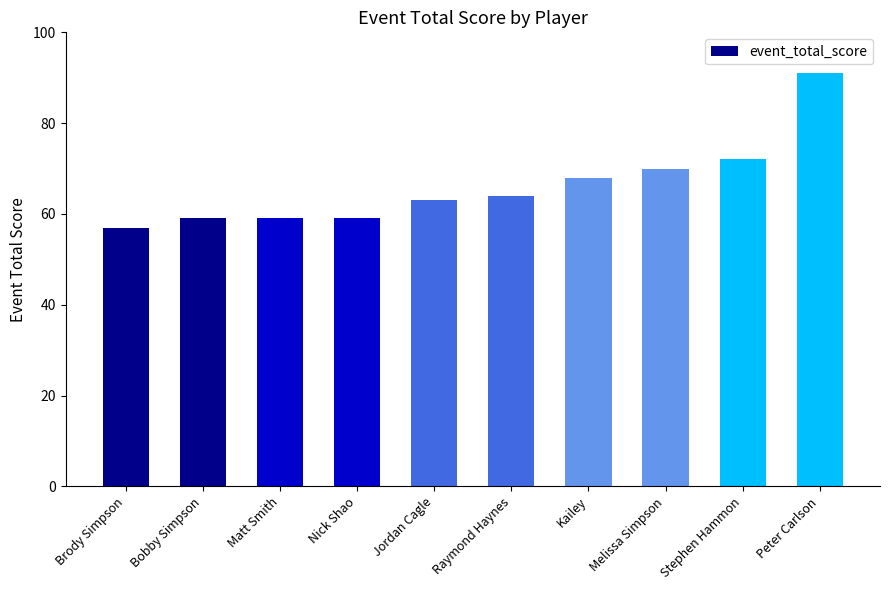

What is the maximum value shown in the chart?

91